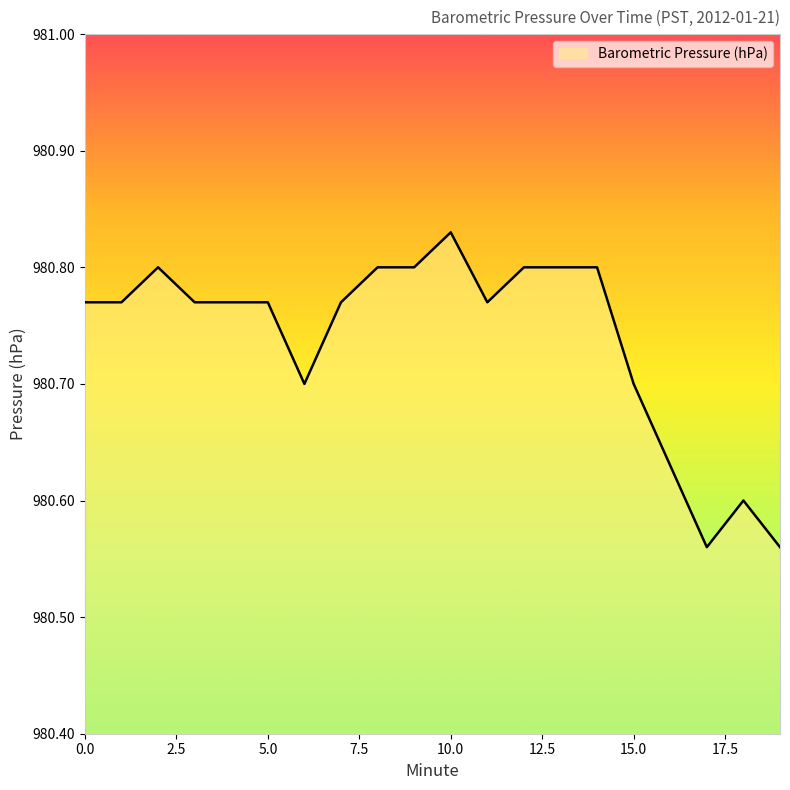

What is the difference between the maximum and minimum values?

0.3